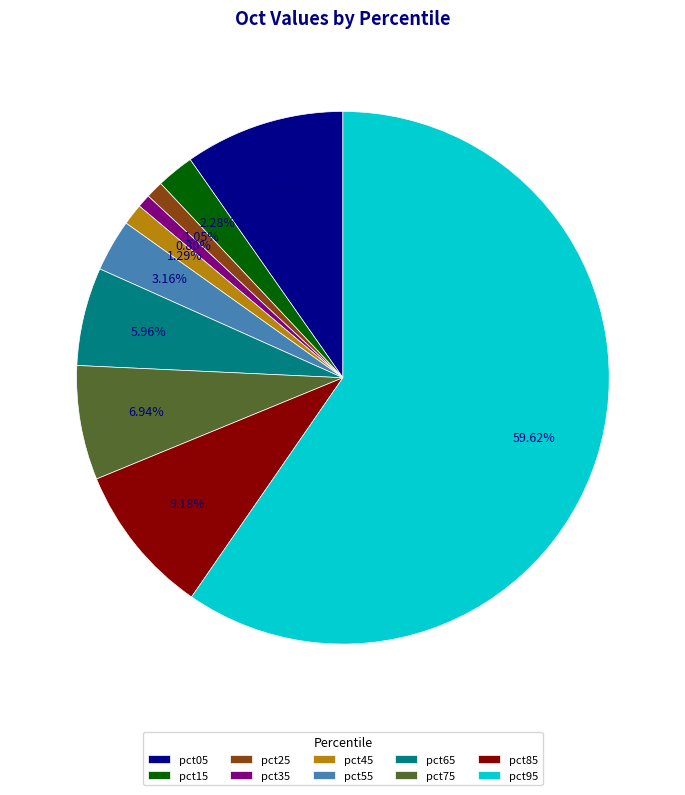

How many slices are in this pie chart?

10